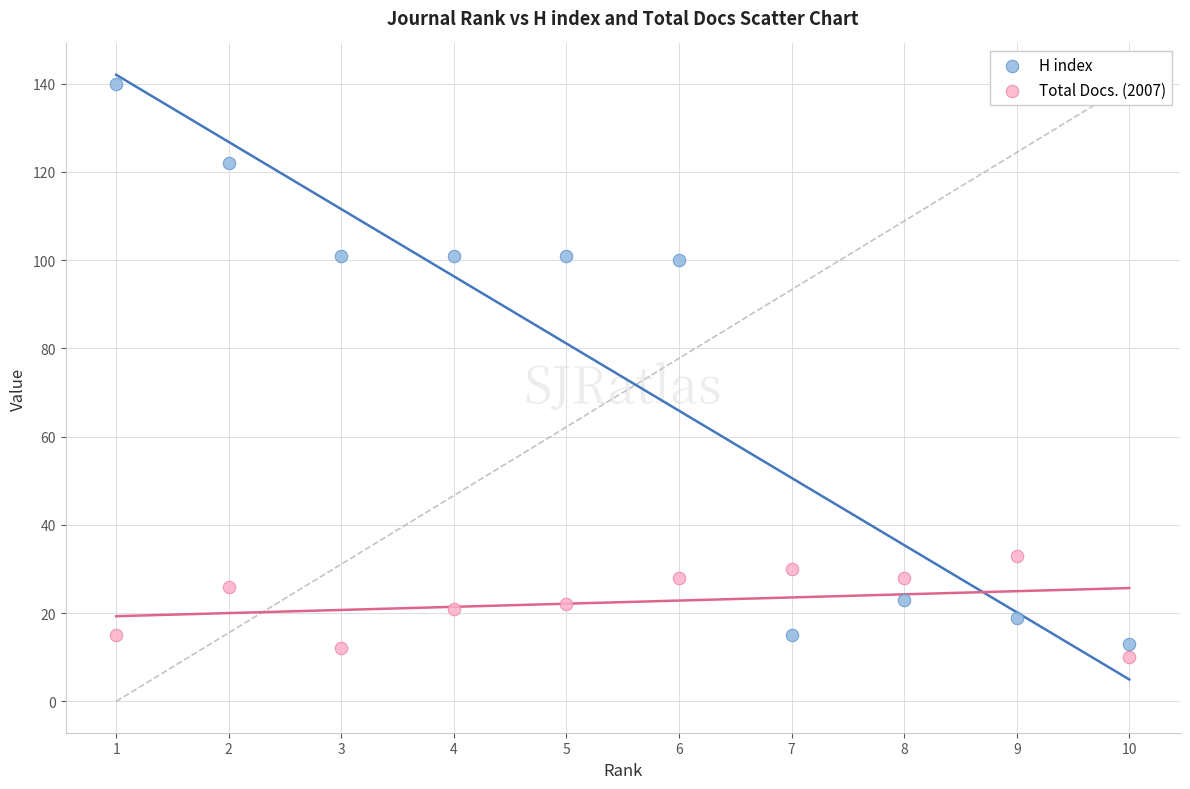

Which series has the largest Y range (max minus min)?

H index